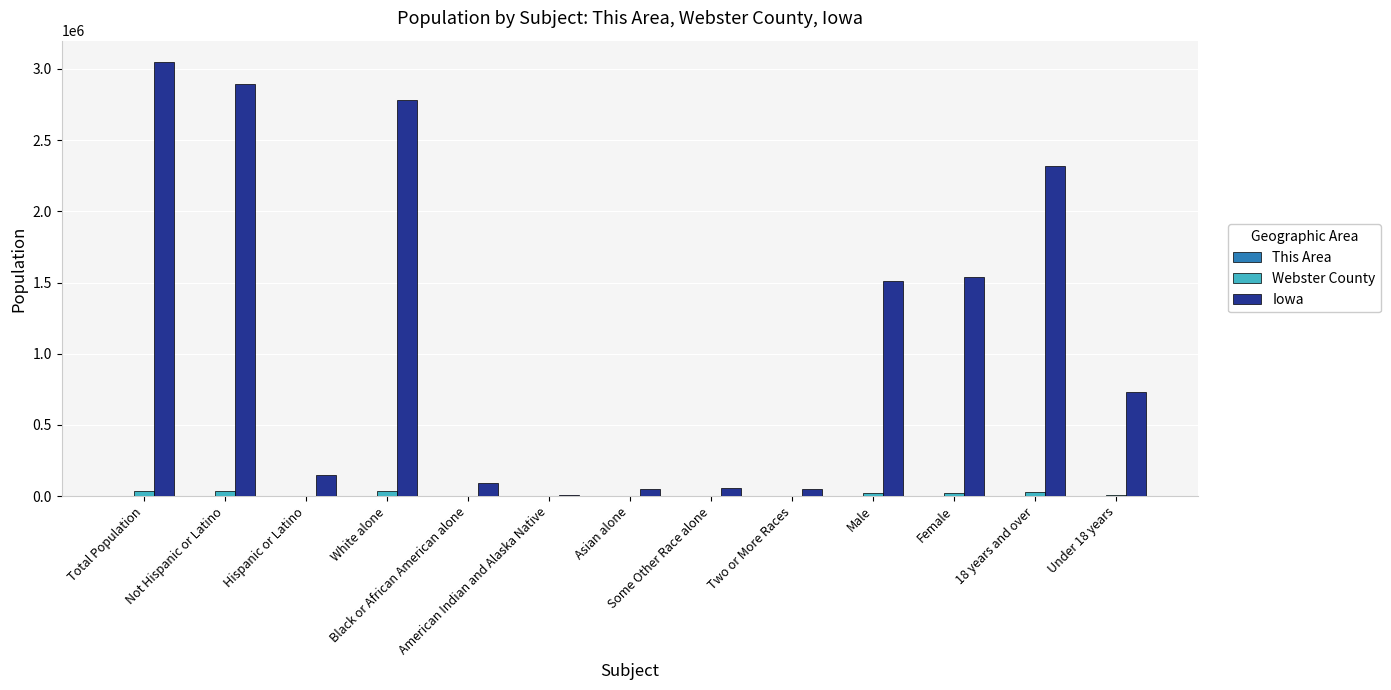

Which series has the largest total across all categories?

Iowa